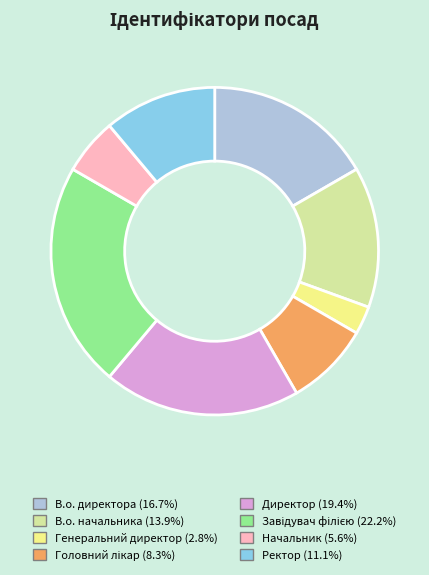

Is there a majority slice in this chart?

No